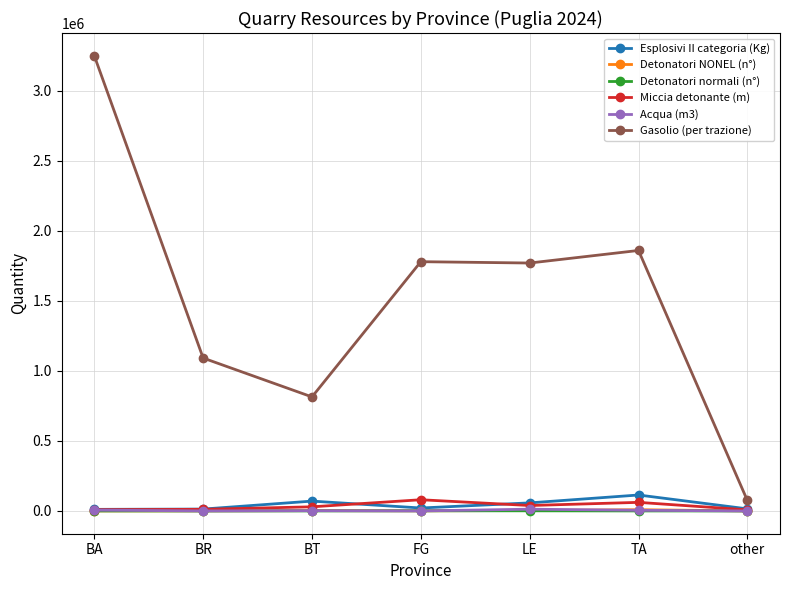

What is the label of the 7th point from the right?

BA